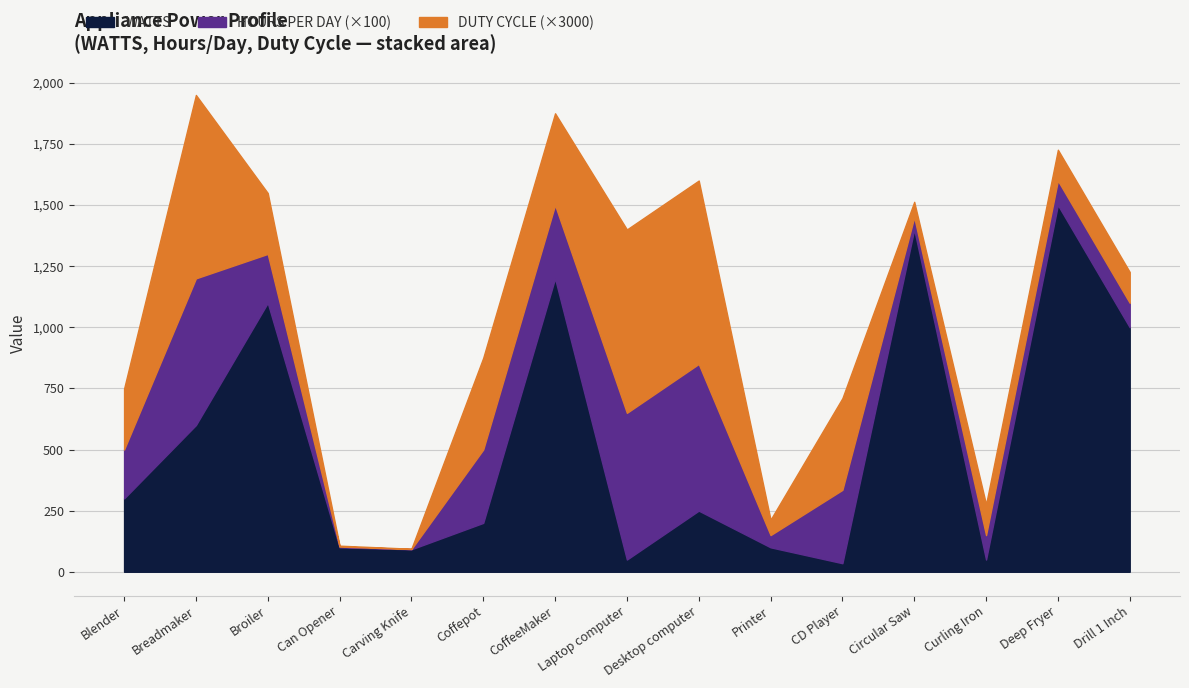

What position from the right is Broiler?

13